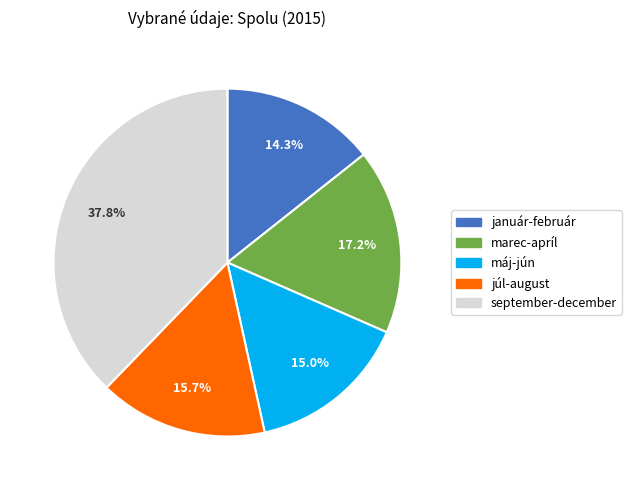

Does any single category account for the majority?

No